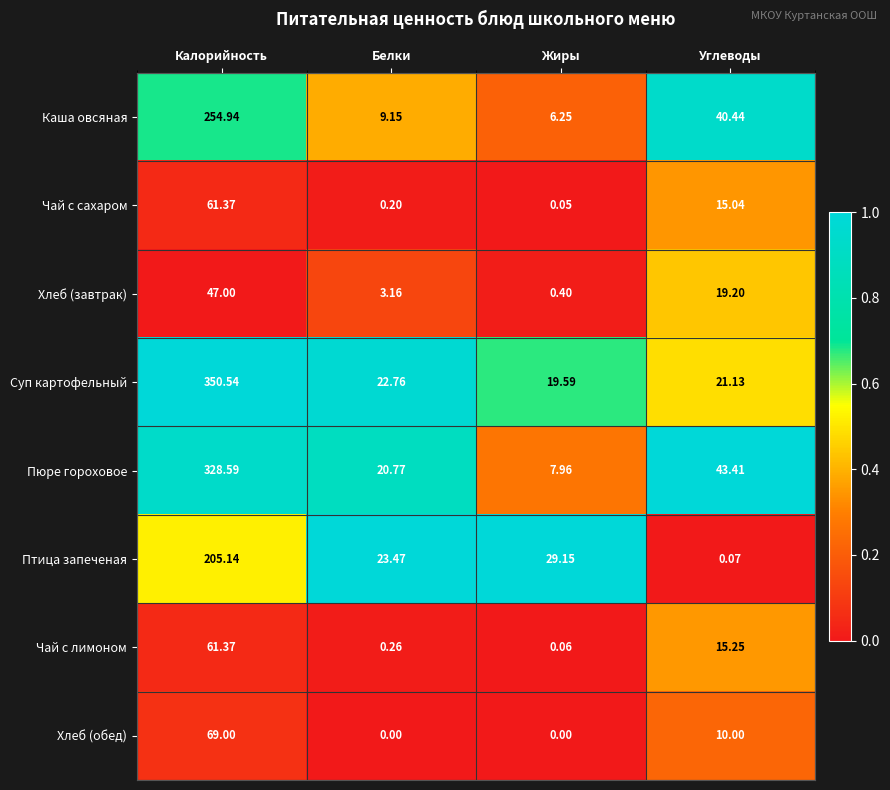

Rank the categories by Каша овсяная value from highest to lowest.

Калорийность, Углеводы, Белки, Жиры